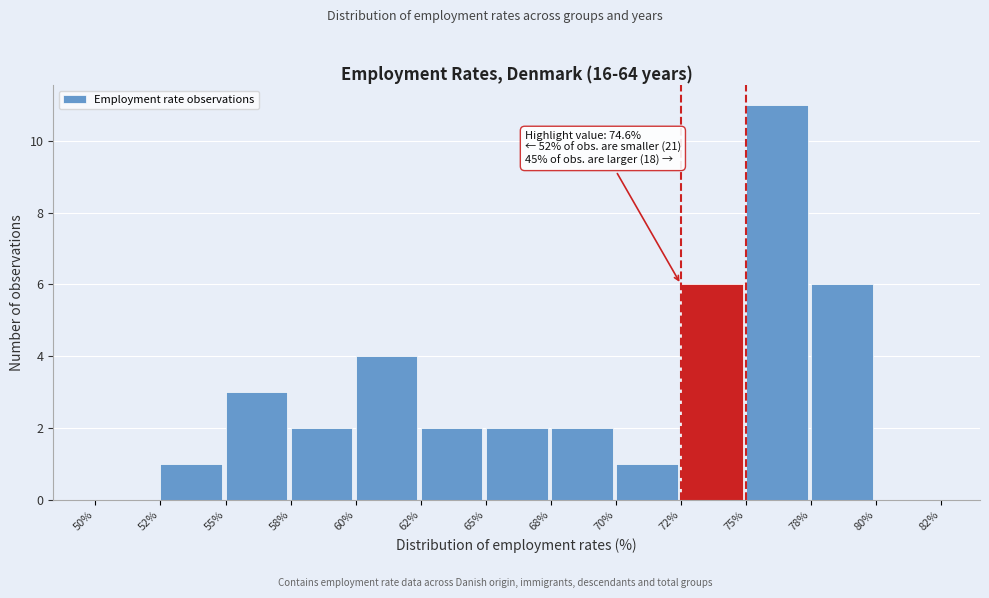

Reading left to right, extract all data points from this chart.

50%=0	52%=1	55%=3	58%=2	60%=4	62%=2	65%=2	68%=2	70%=1	72%=6	75%=11	78%=6	80%=0